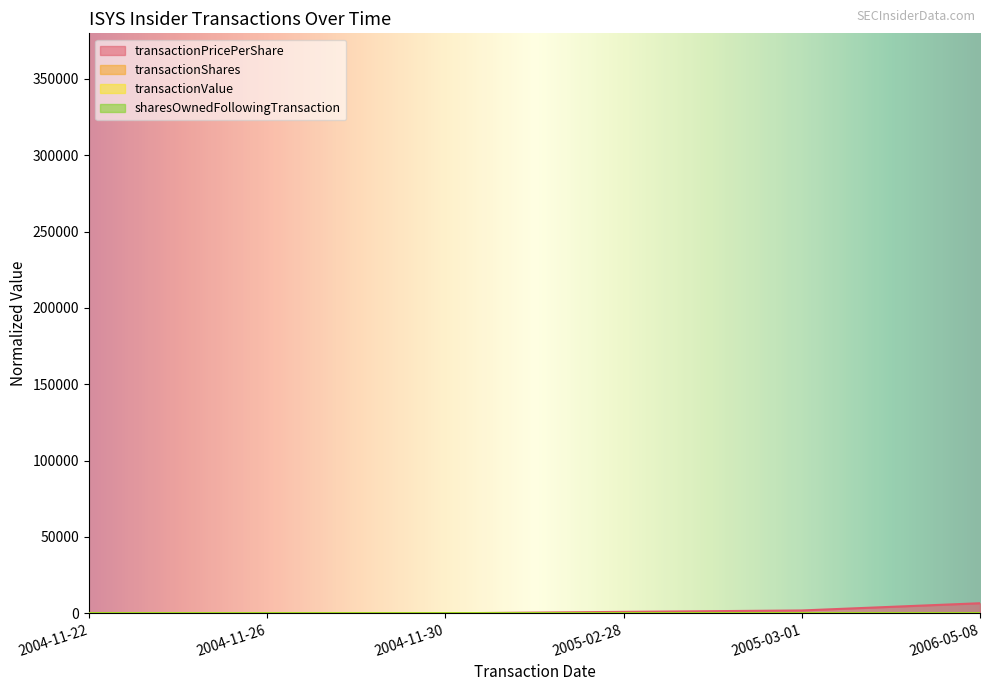

What is the total value across all series at 2004-11-30?

0.8